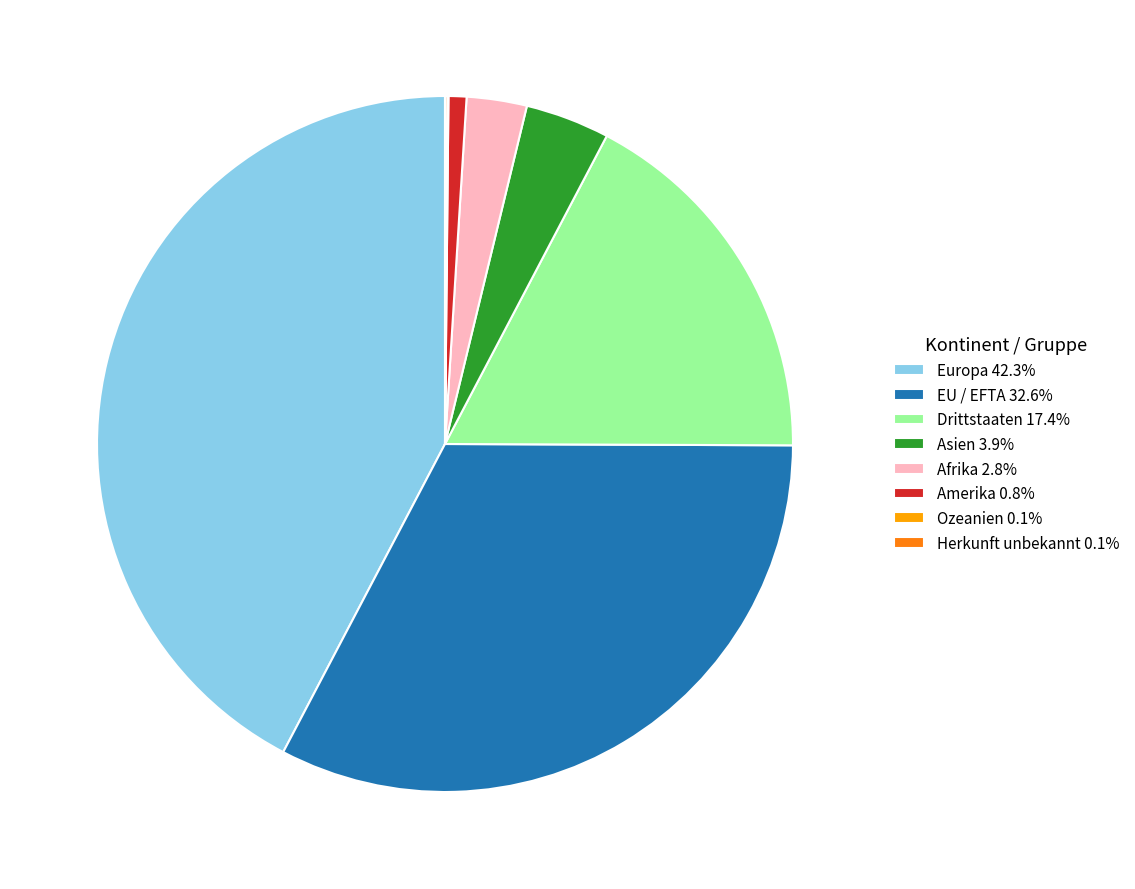

Which category has the biggest portion of the pie?

Europa